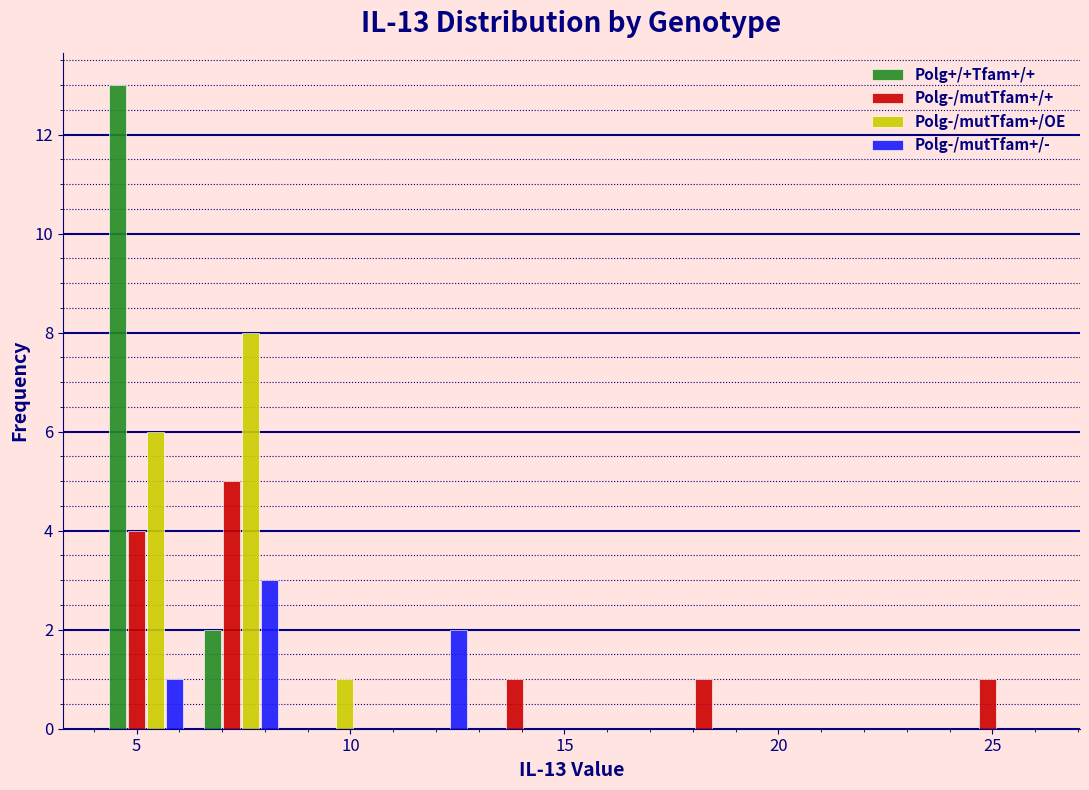

In the Polg-/mutTfam+/- series, which range on the x-axis has the tallest bar?

6.5 to 8.5